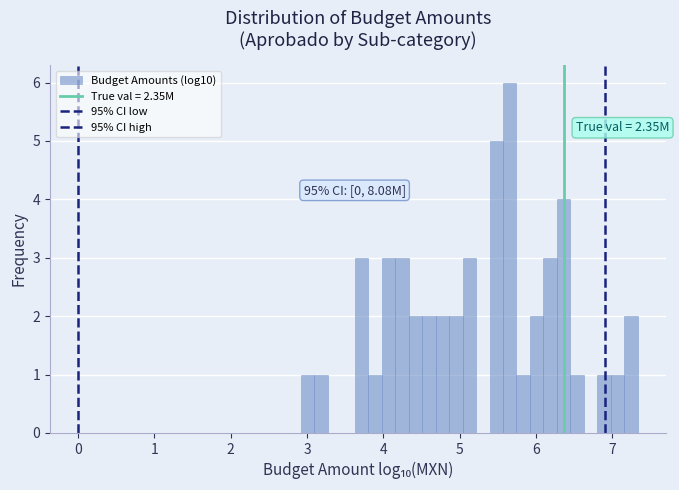

Read against the x-axis, roughly where is the centre of the tallest bar?

5.7